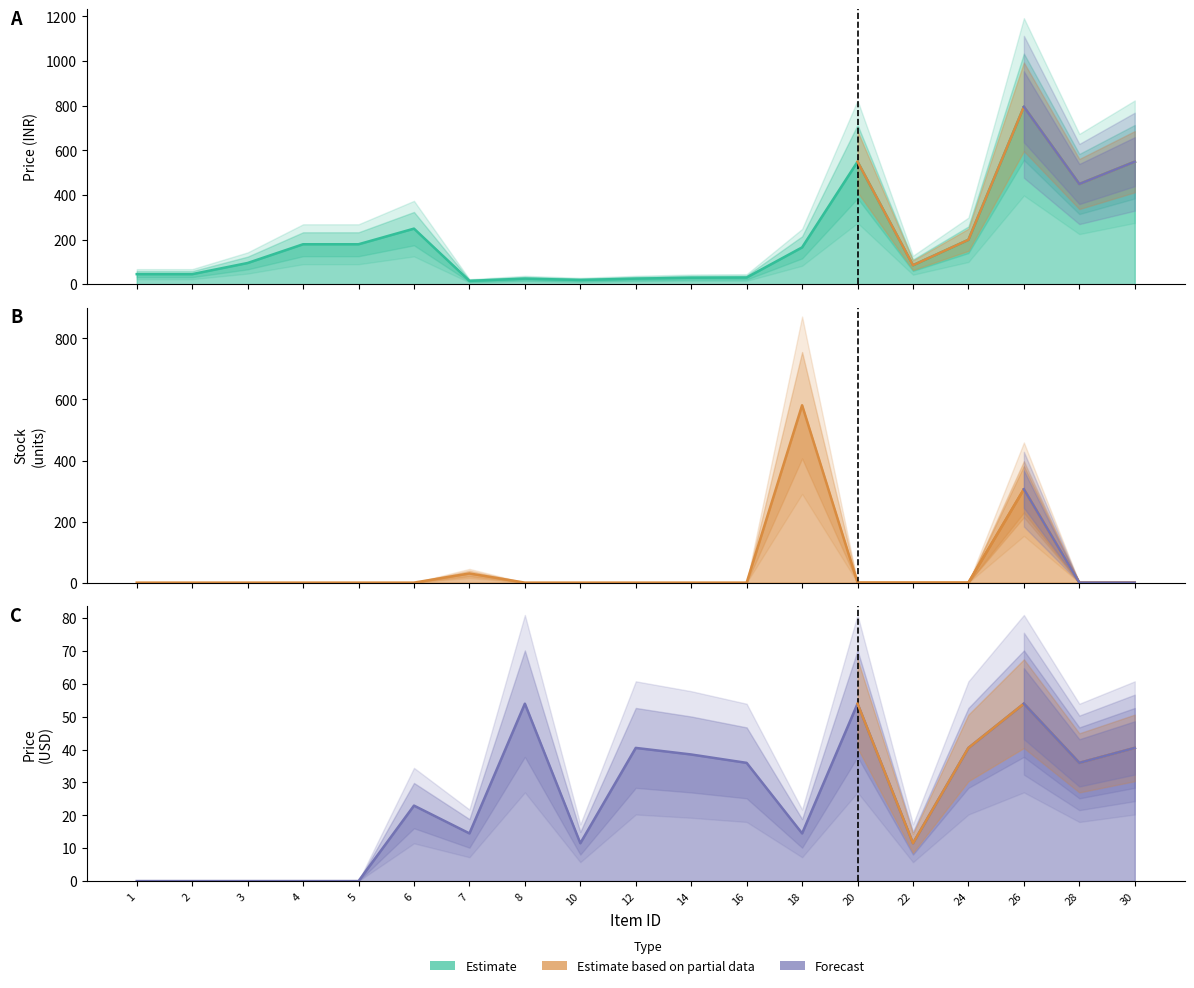

Read the Price USD value at 6.

22.9